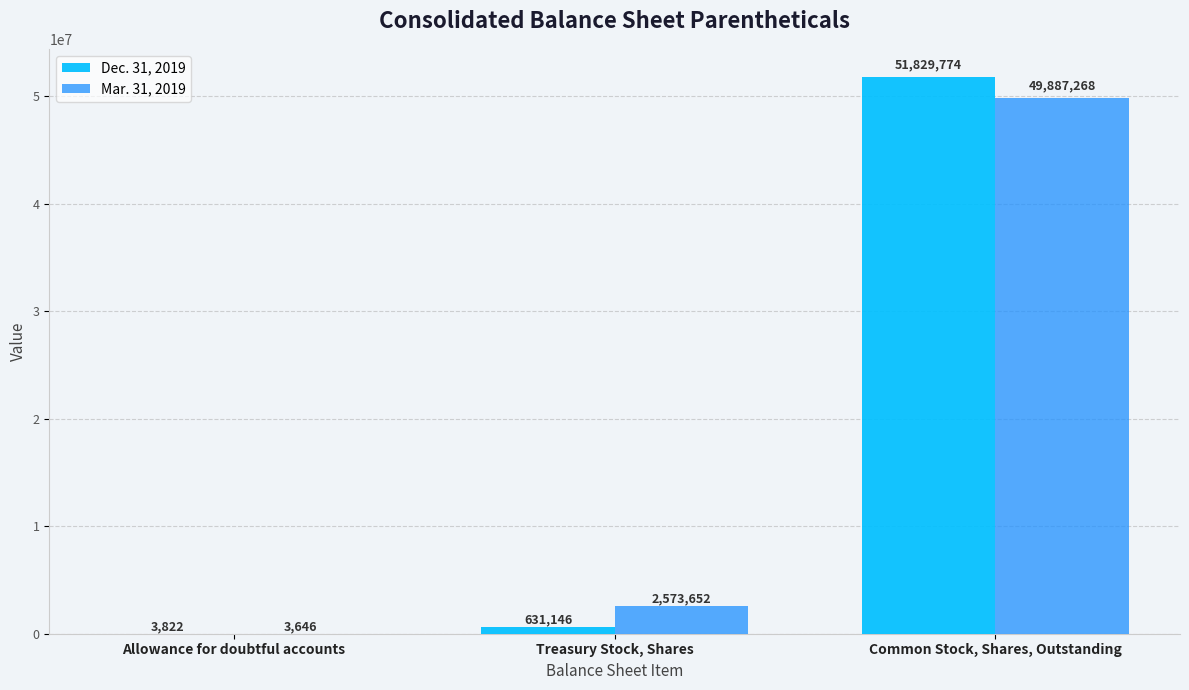

Are the bars horizontal?

No